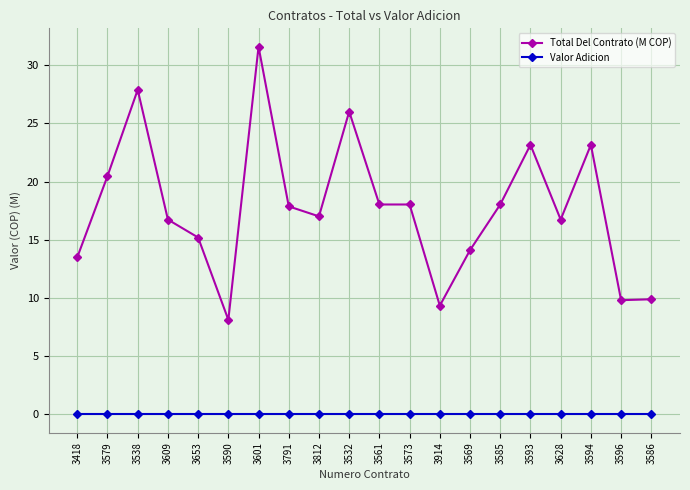

True or false: Total Del Contrato (M COP) and Valor Adicion intersect in this chart.

False